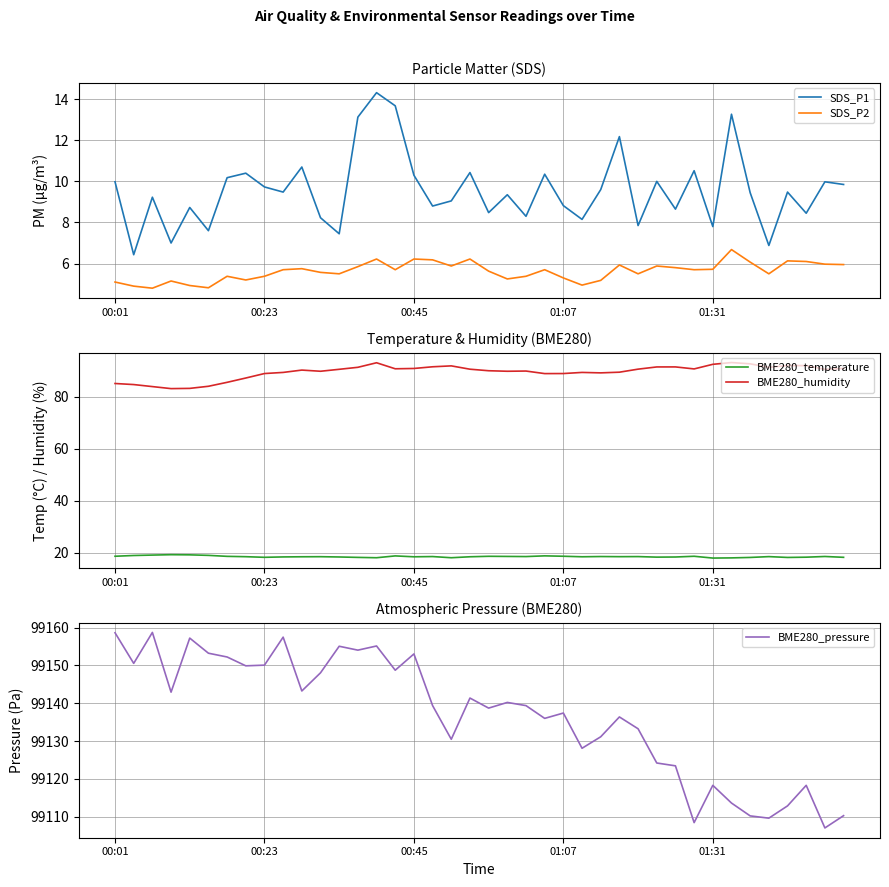

True or false: SDS_P2 has a value of 5.1 at 00:01.

True